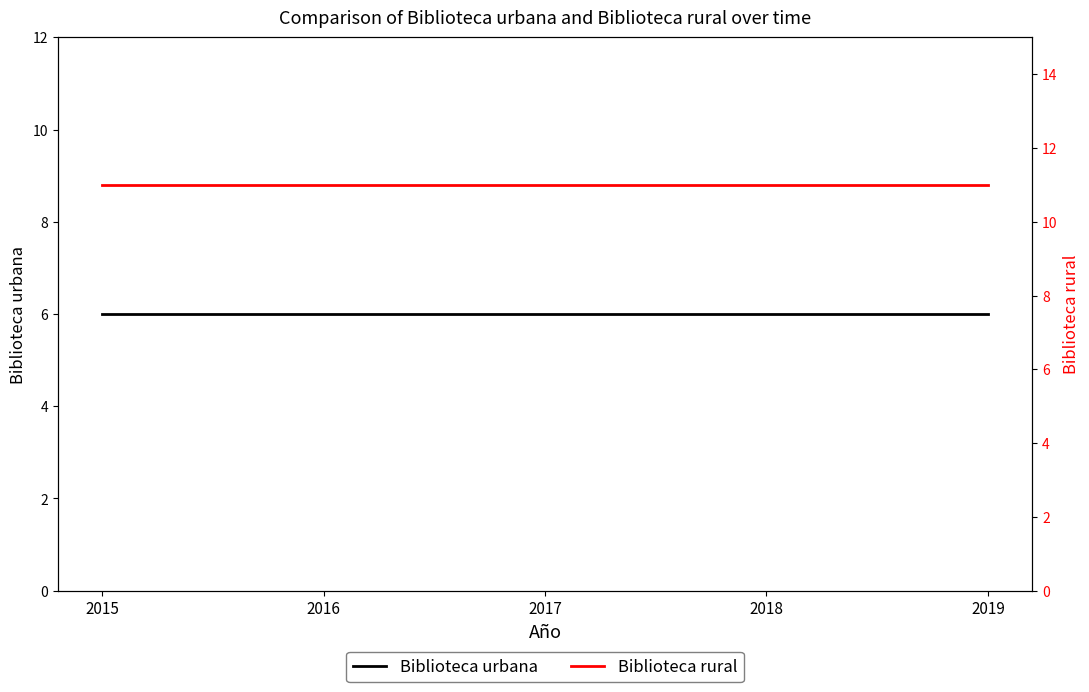

Reading left to right, what are all the values shown in this chart?

Biblioteca urbana: 6	6	6	6	6
Biblioteca rural: 11	11	11	11	11